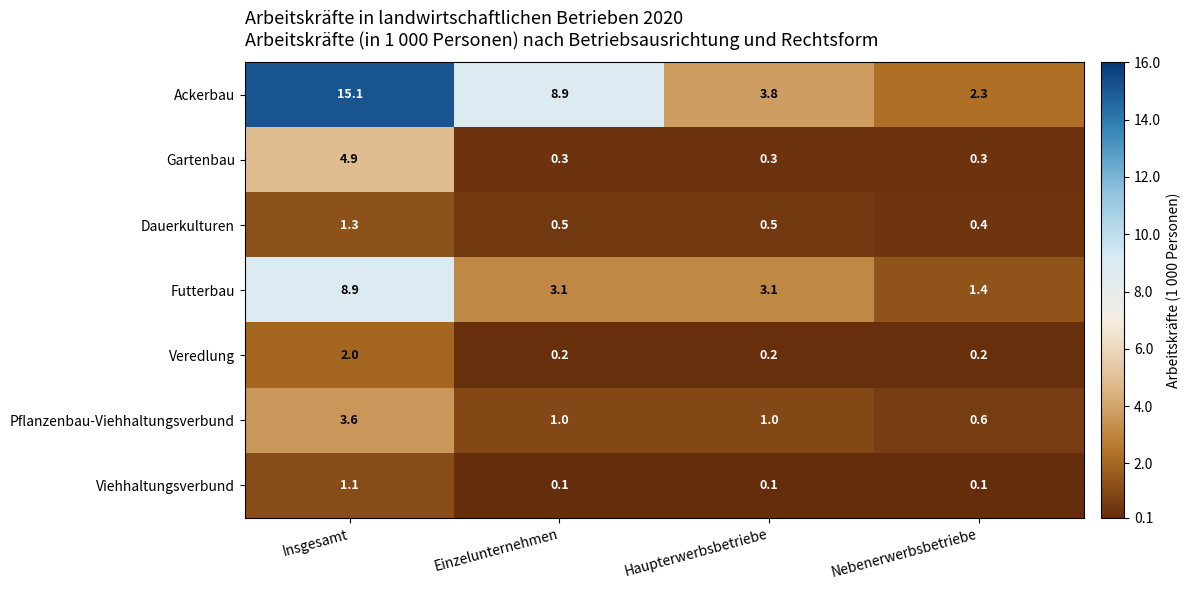

The value of Gartenbau at Nebenerwerbsbetriebe is 0.3. True or false?

True